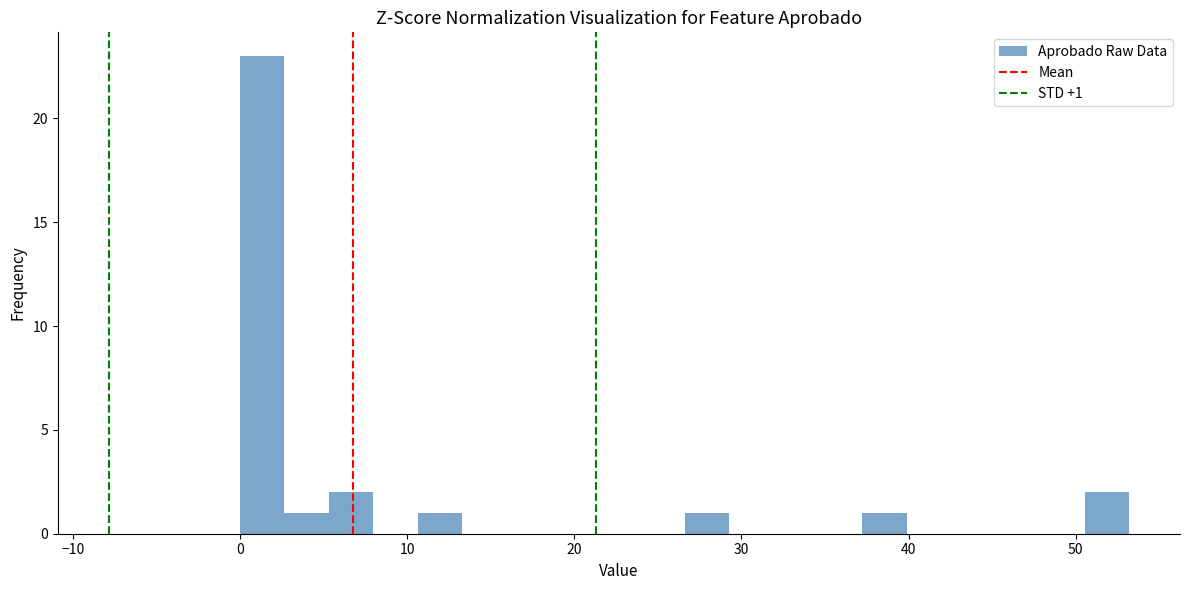

Read against the x-axis, roughly where is the centre of the tallest bar?

1